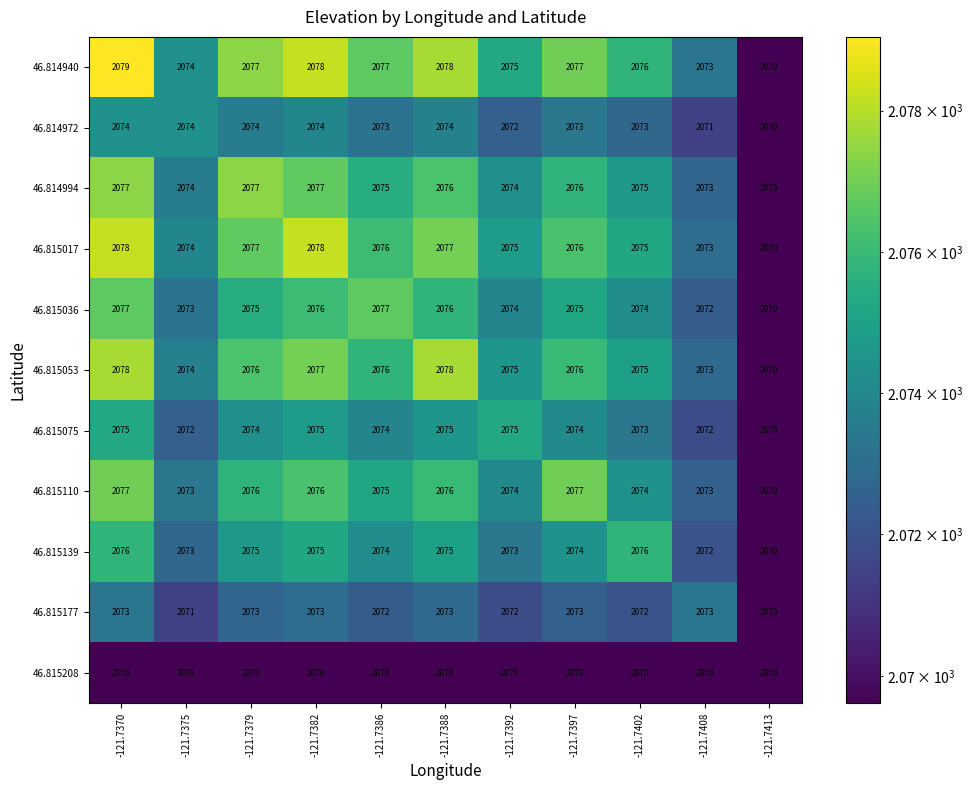

Which series has the largest total across all categories?

46.814940